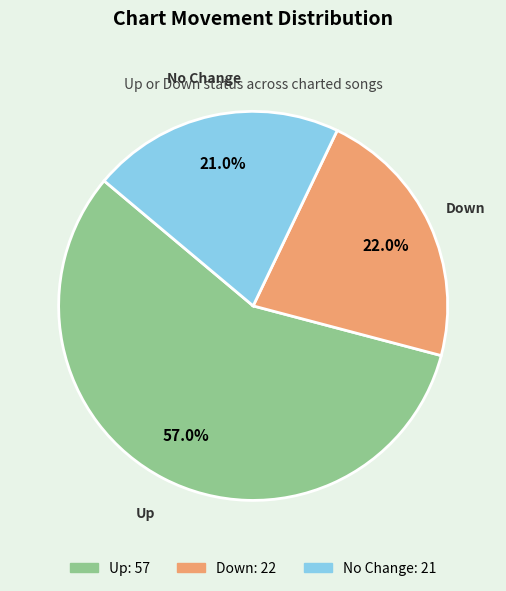

Does any single category account for the majority?

Yes